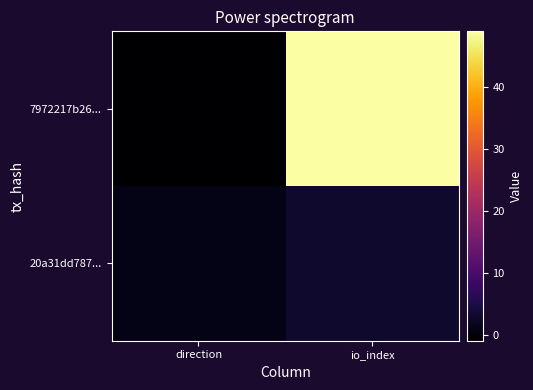

Which series has the largest total across all categories?

7972217b26...